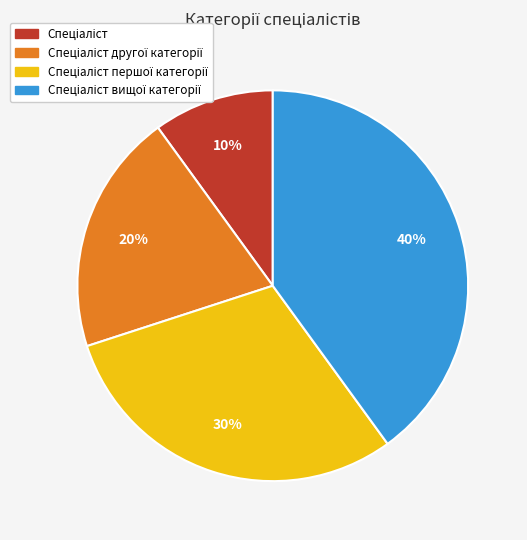

To the nearest percent, what is the difference between the largest and smallest slice percentages?

30%